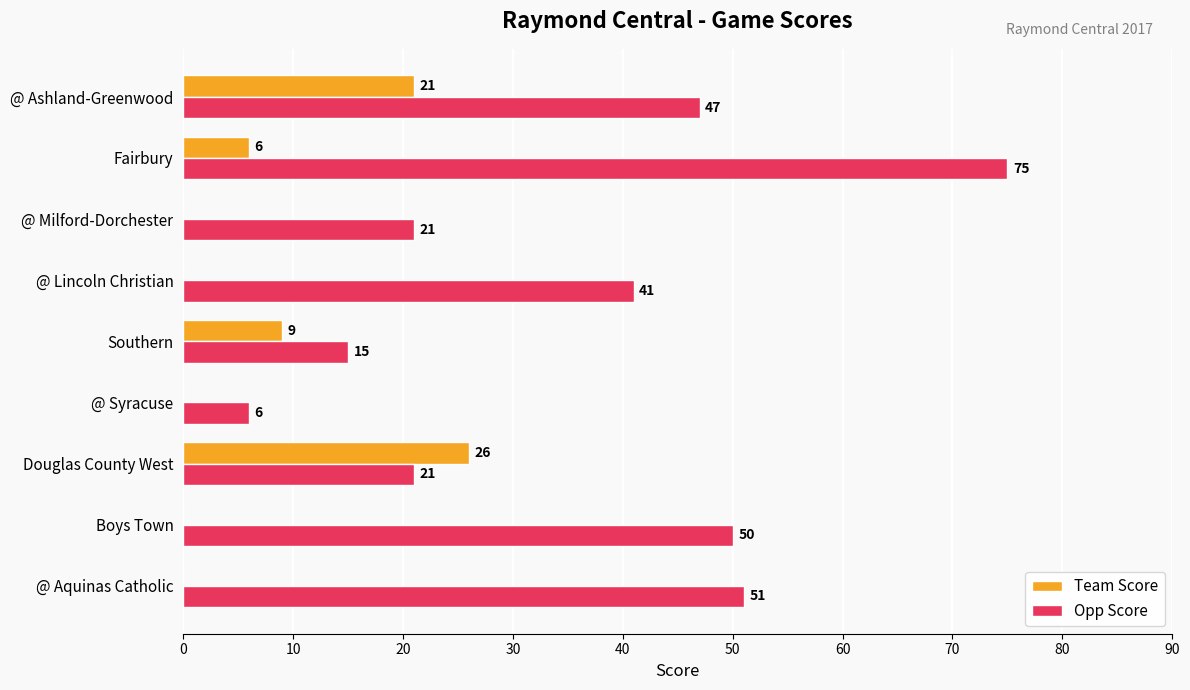

What is the average value of the Team Score series?

7